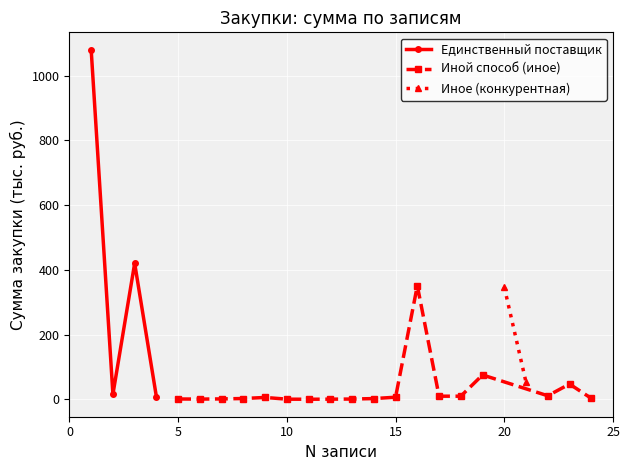

What is the value of the 11th point from the left?

0.2